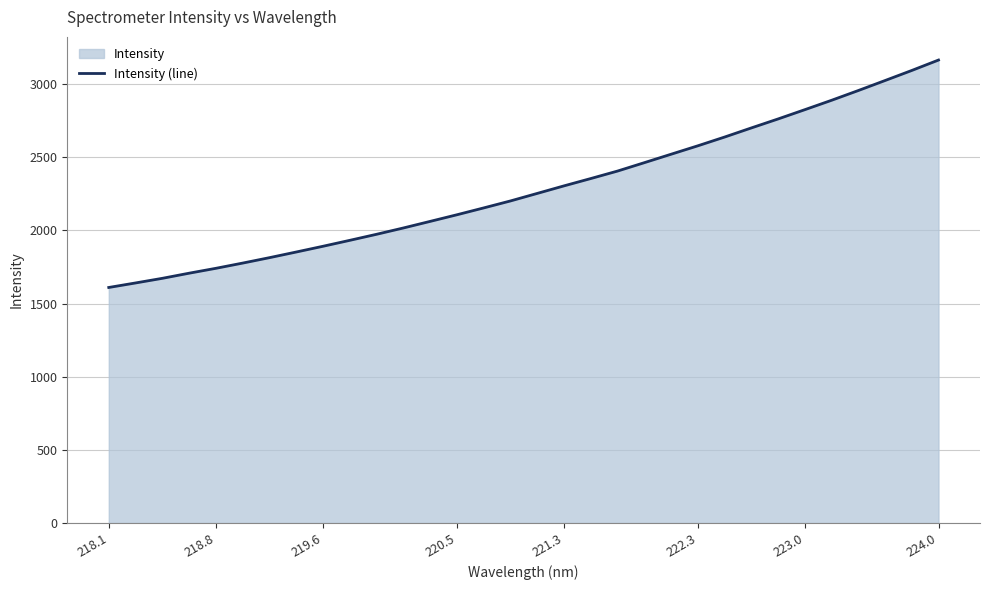

What is the maximum value shown in the chart?

3164.8